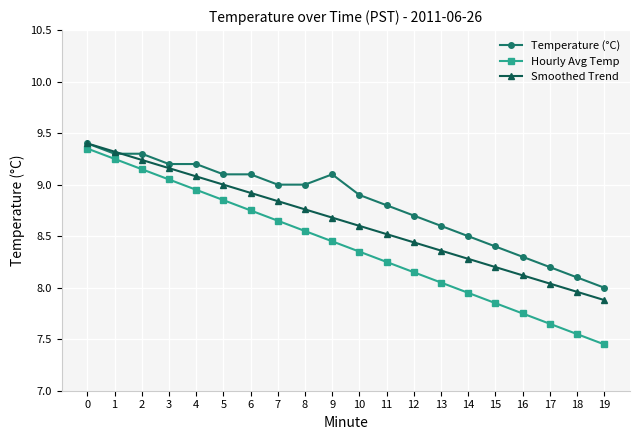

Rank the categories by Hourly Avg Temp value from lowest to highest.

19, 18, 17, 16, 15, 14, 13, 12, 11, 10, 9, 8, 7, 6, 5, 4, 3, 2, 1, 0